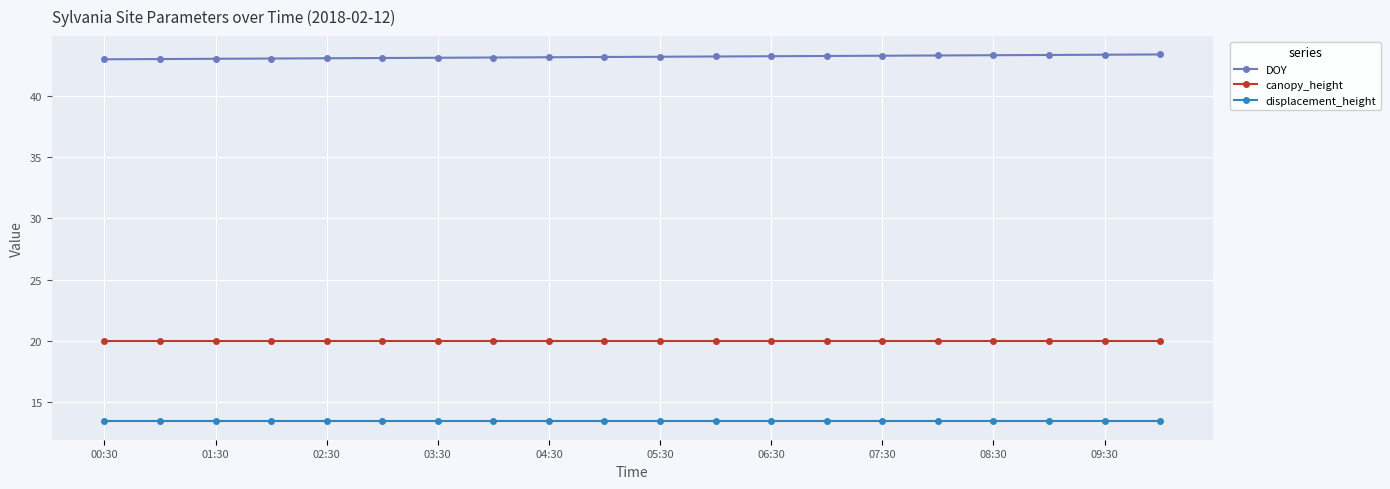

What is the maximum value shown in the chart?

43.4